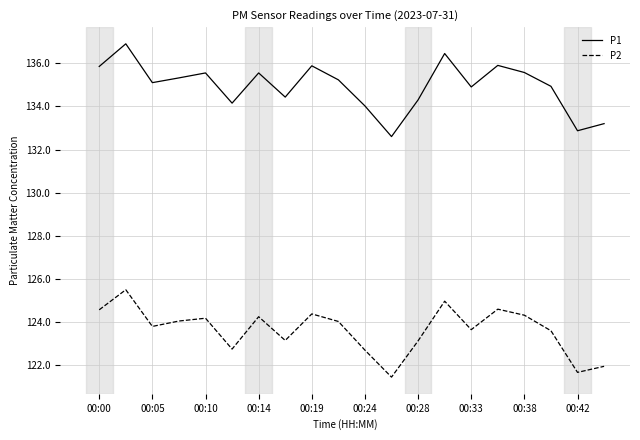

True or false: P1 and P2 cross at least once.

False